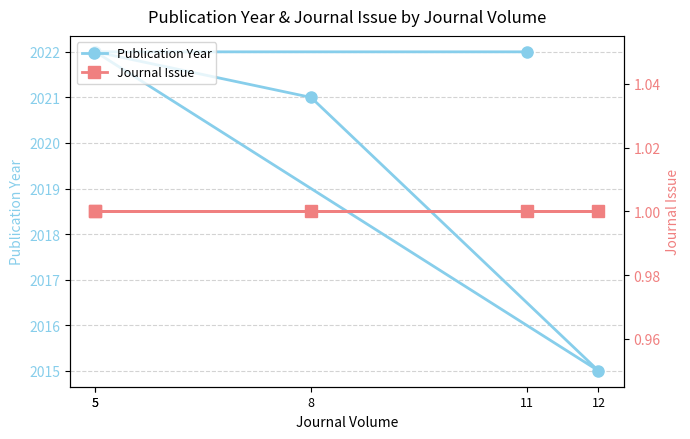

At how many categories does at least one series exceed 1489?

5